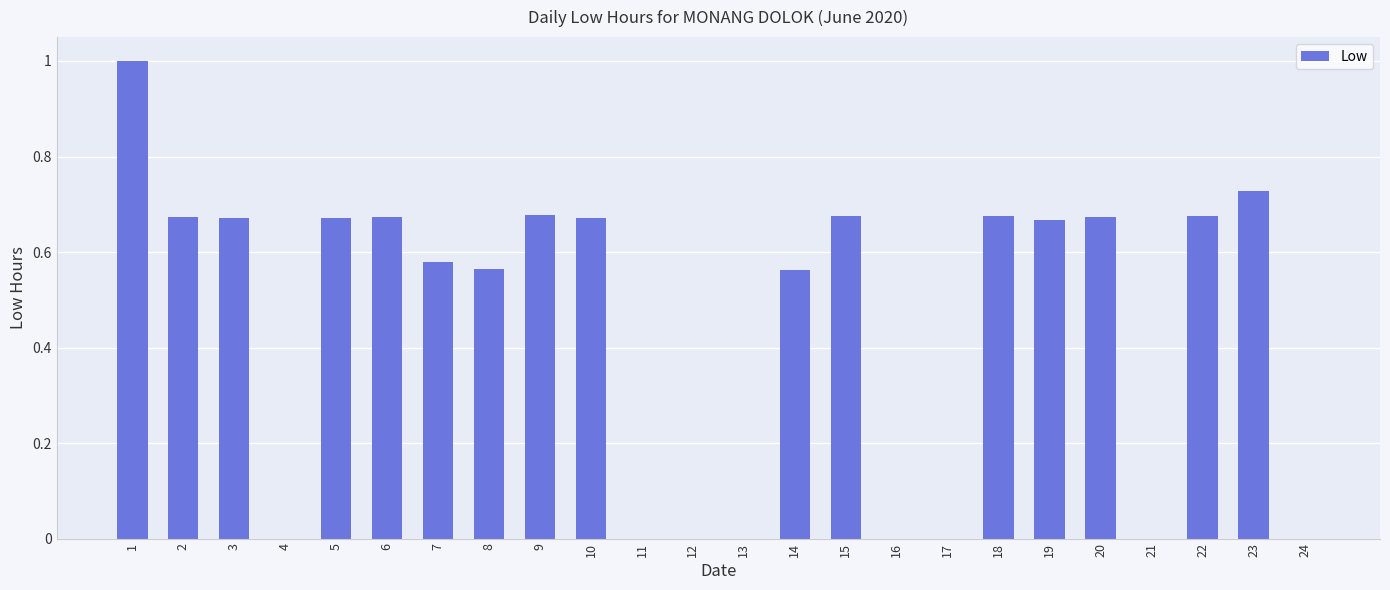

What is the average value?

0.5